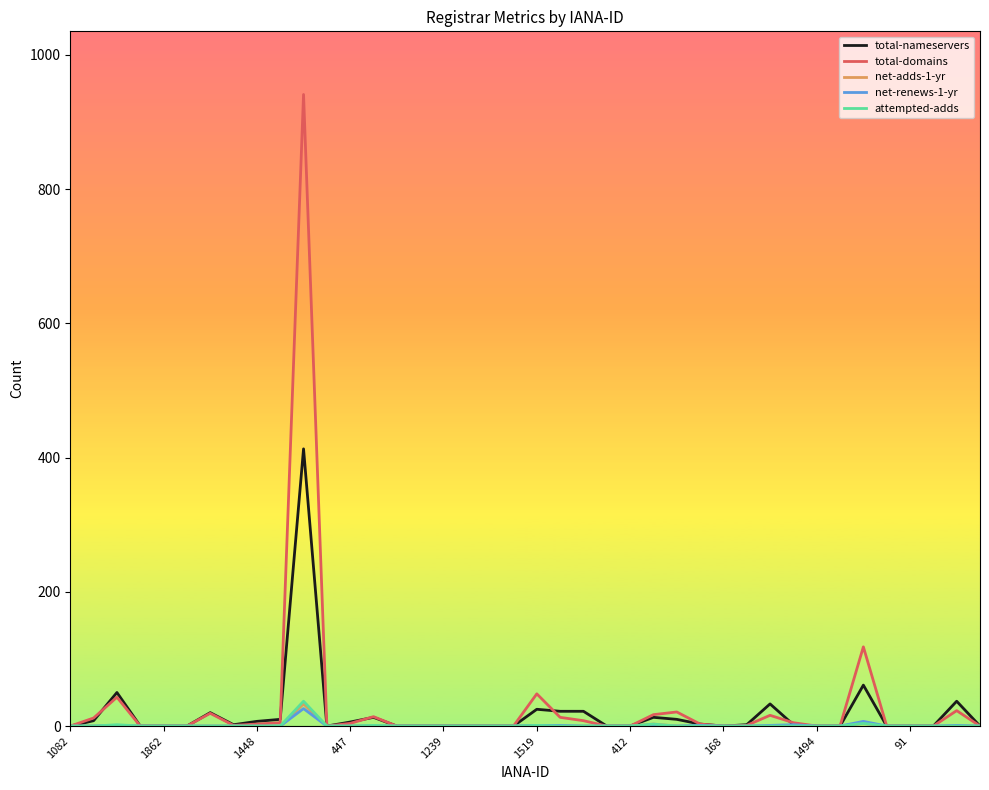

What is the difference between the maximum and second lowest values in the attempted-adds series?

37